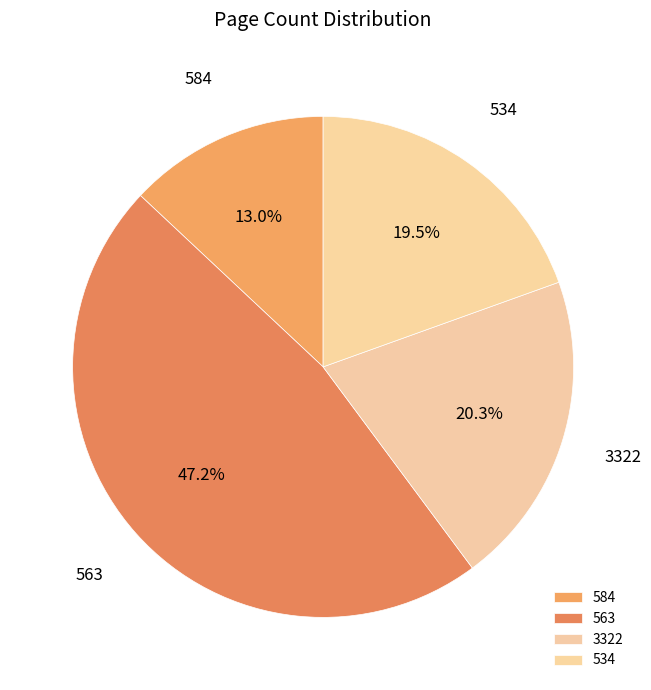

Combined, what portion of the pie is 534 and 563?

66.7%